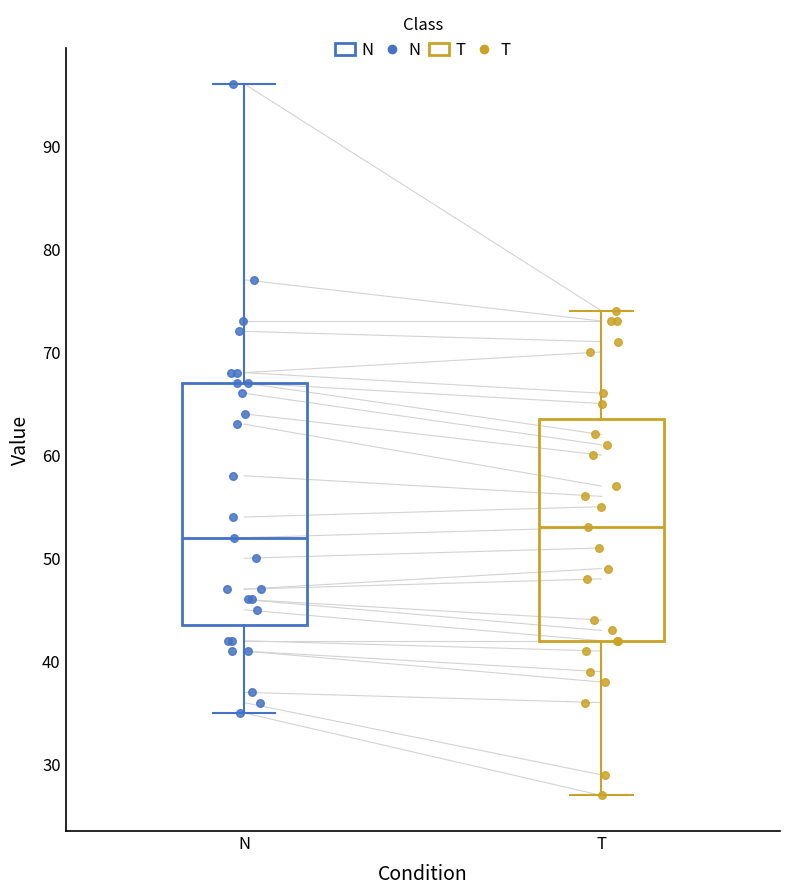

Reading left to right, transcribe this box plot: for each box, give where its median line is, the range the box spans, and where its two whiskers end, as read against the y-axis. The values are not printed on the chart, so give them approximately, as read against the axis.

N: median 52, box 44 to 67, whiskers 35 to 96
T: median 53, box 42 to 64, whiskers 27 to 74